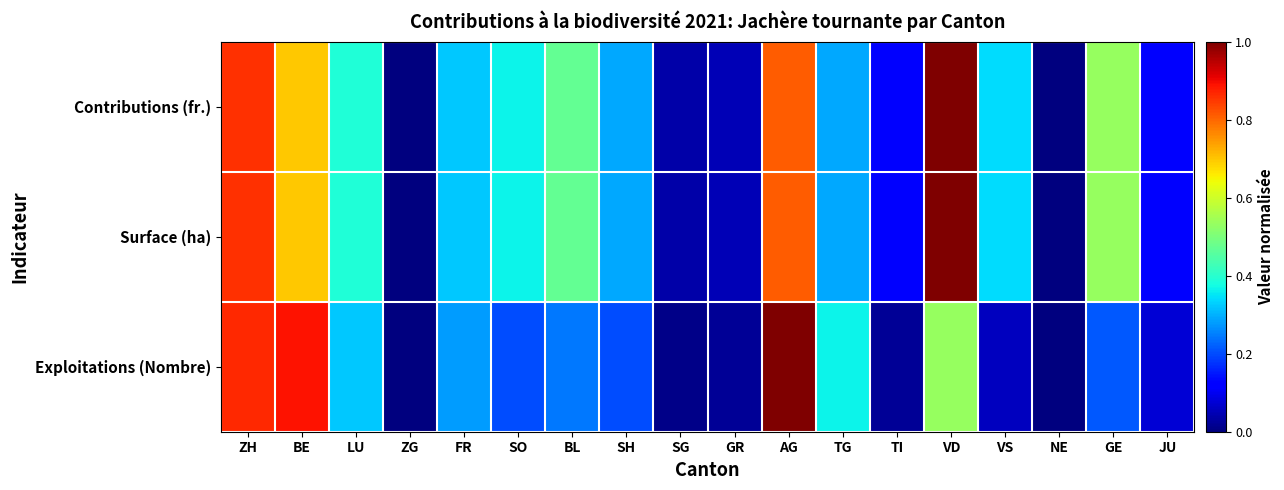

Between SG and NE, which is larger?

SG